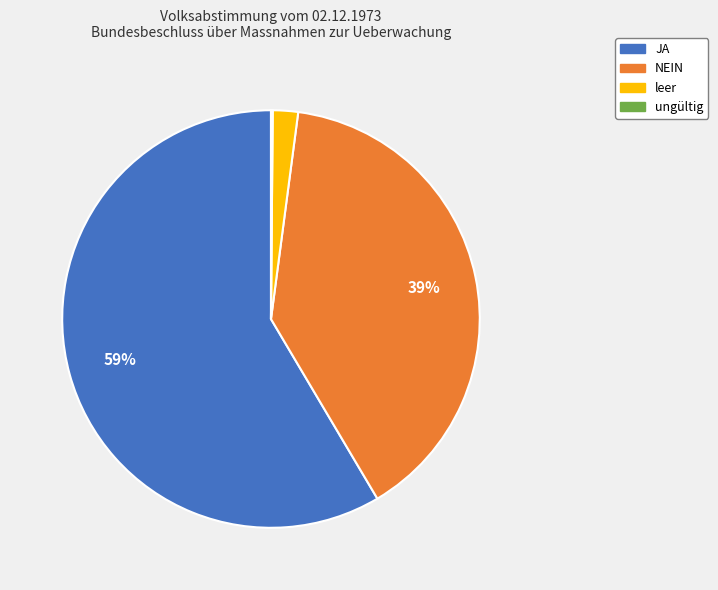

Between leer and JA, which is larger?

JA